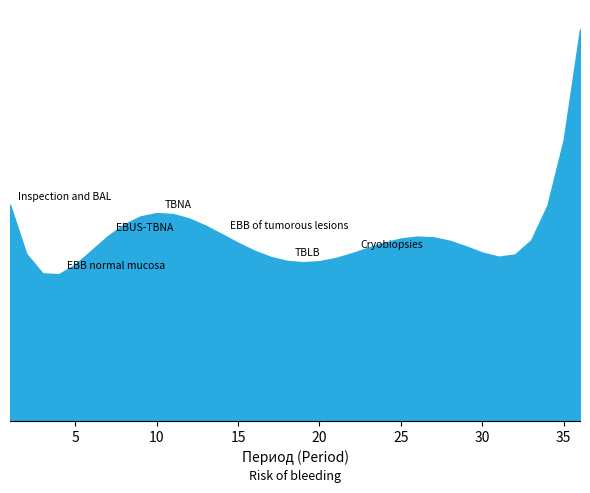

Which has a higher value, 14 or 4?

14